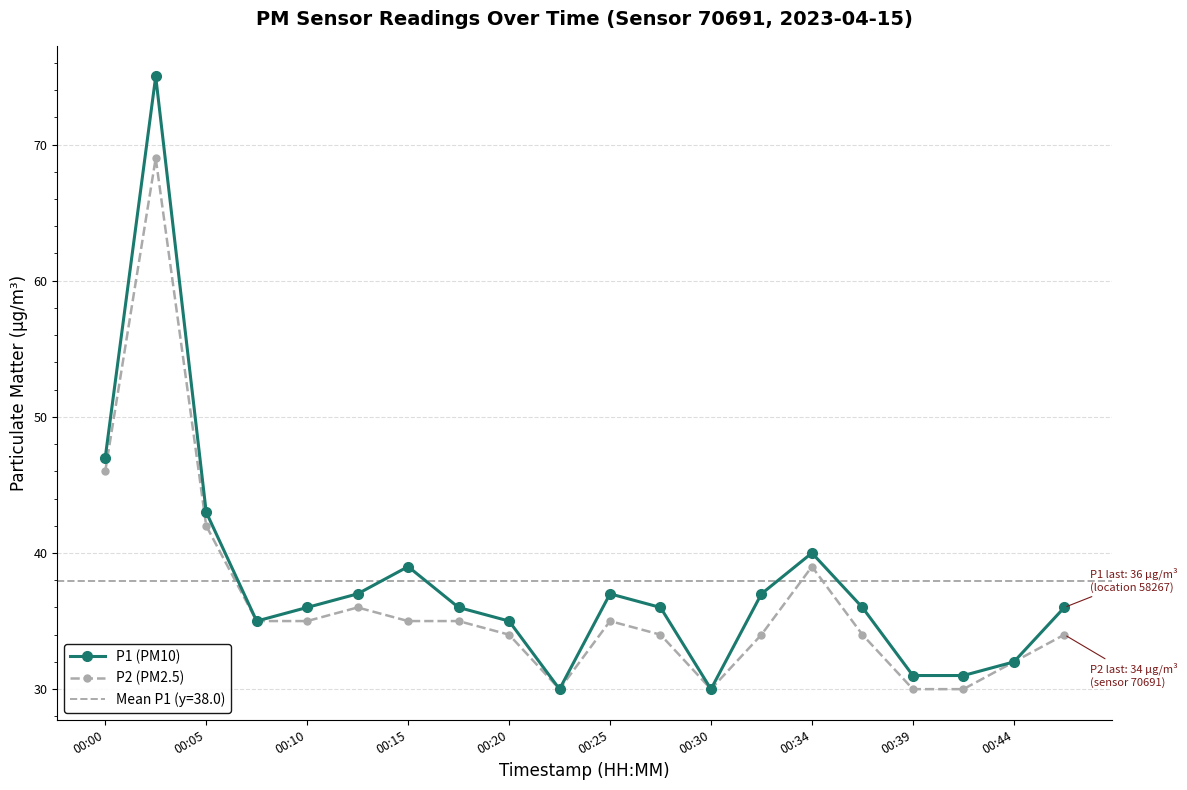

What is the average value of the P2 (PM2.5) series?

36